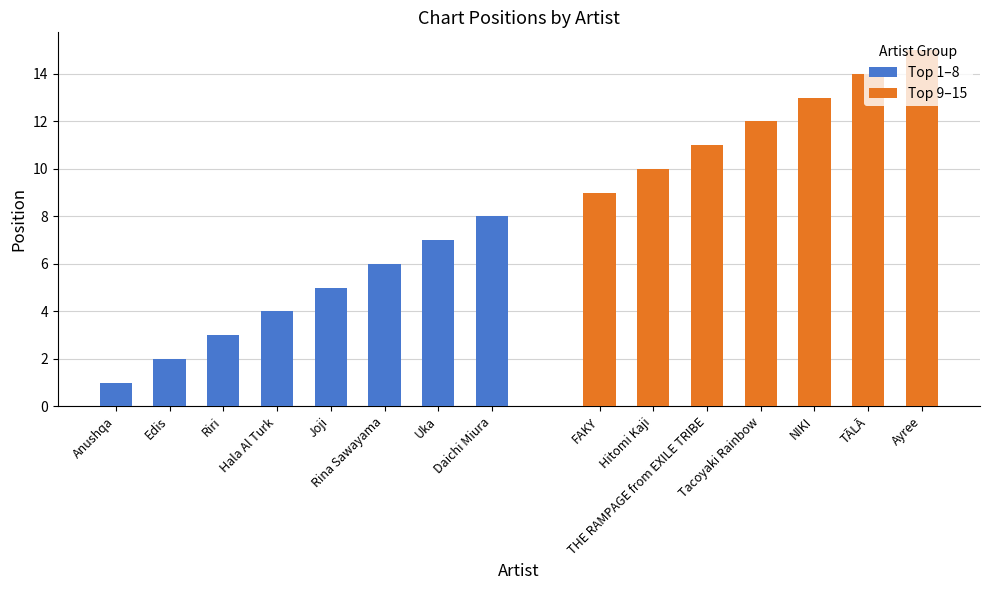

Reading right to left, extract all data points from this chart.

Ayree=15	TĀLĀ=14	NIKI=13	Tacoyaki Rainbow=12	THE RAMPAGE from EXILE TRIBE=11	Hitomi Kaji=10	FAKY=9	Daichi Miura=8	Uka=7	Rina Sawayama=6	Joji=5	Hala Al Turk=4	Riri=3	Edis=2	Anushqa=1